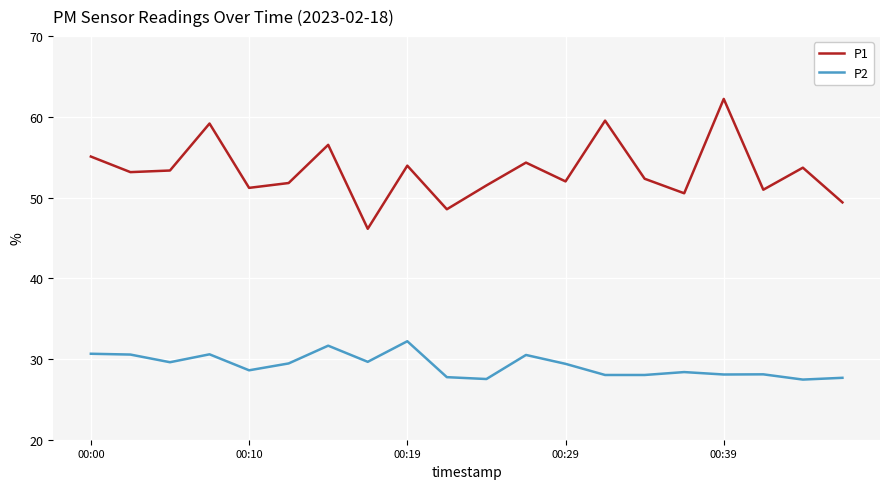

What is the maximum value shown in the chart?

62.2